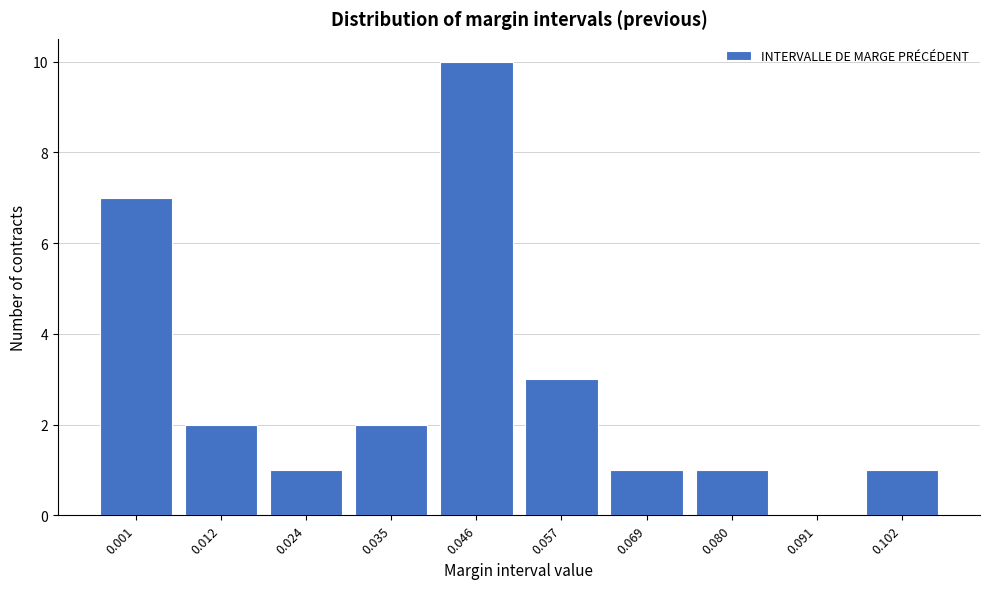

Reading left to right, what are all the values shown in this chart?

0.001=7	0.012=2	0.024=1	0.035=2	0.046=10	0.057=3	0.069=1	0.080=1	0.091=0	0.102=1